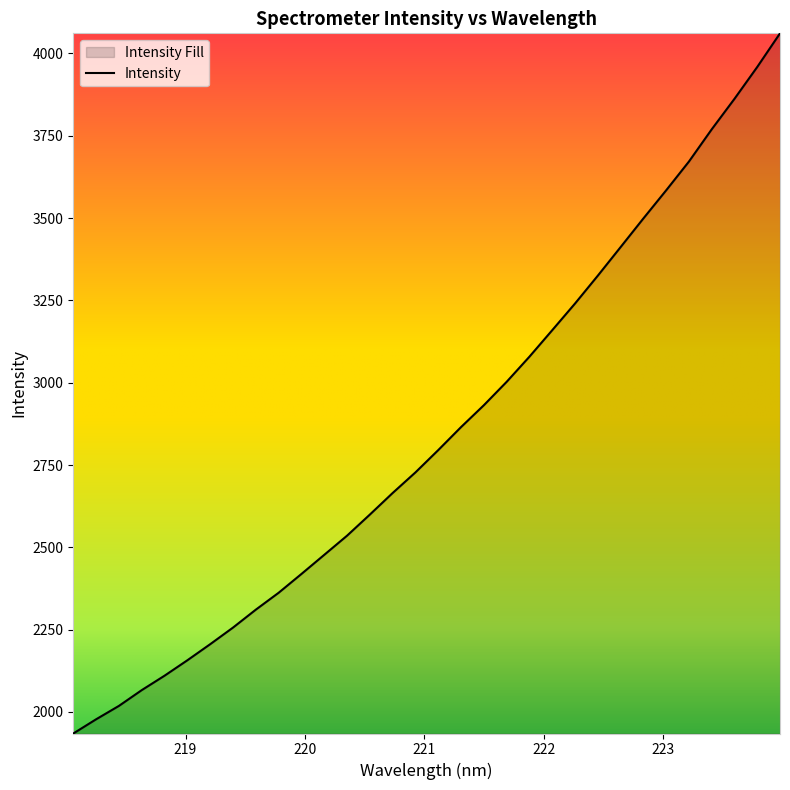

What is the greatest value displayed?

4061.2